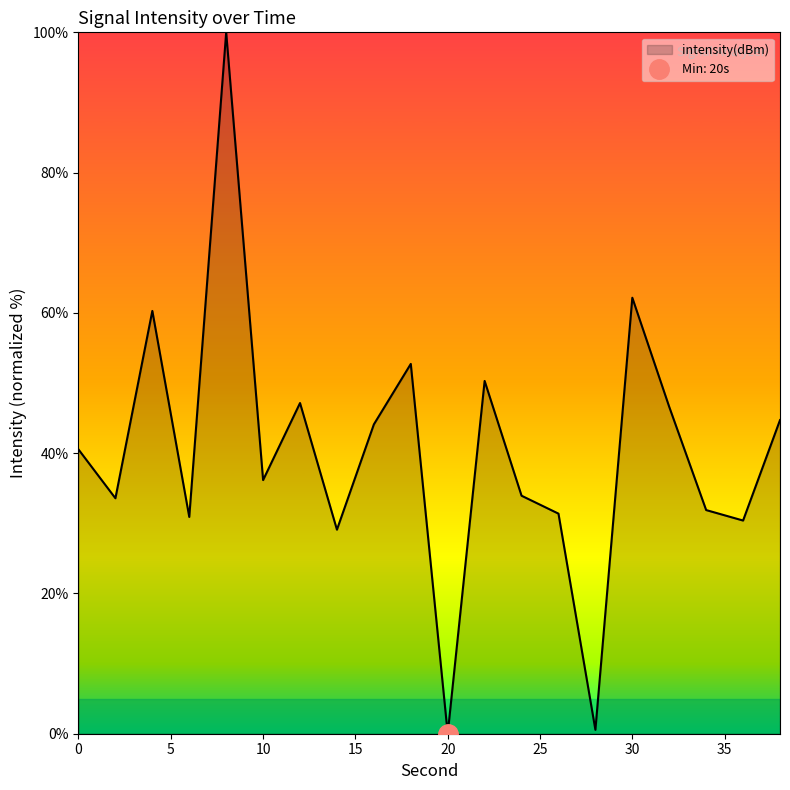

Between 36 and 4, which is larger?

4